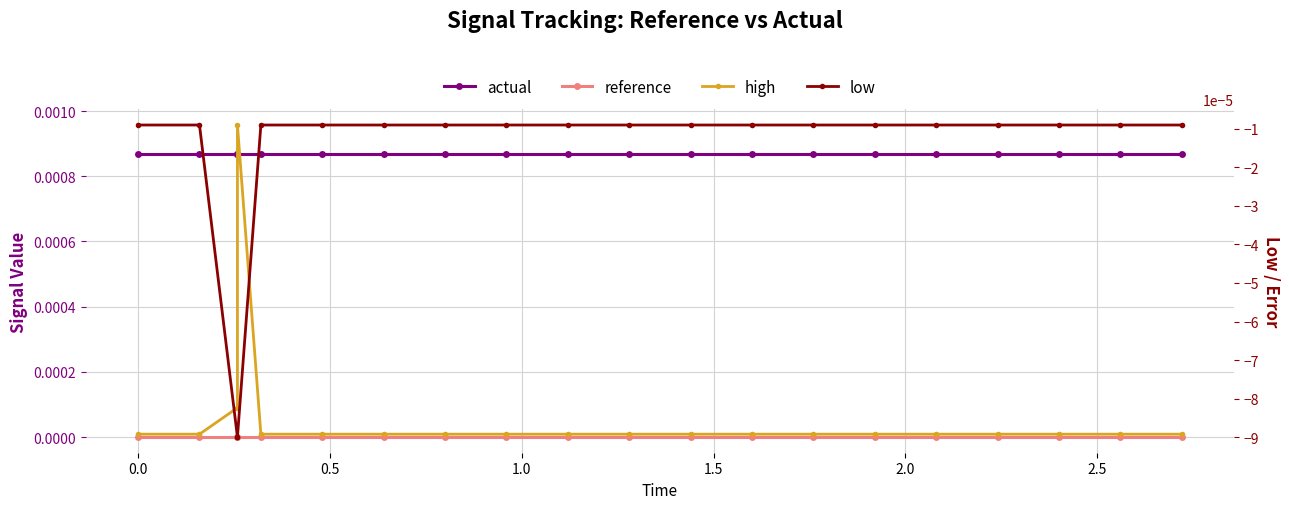

True or false: actual and low intersect in this chart.

False